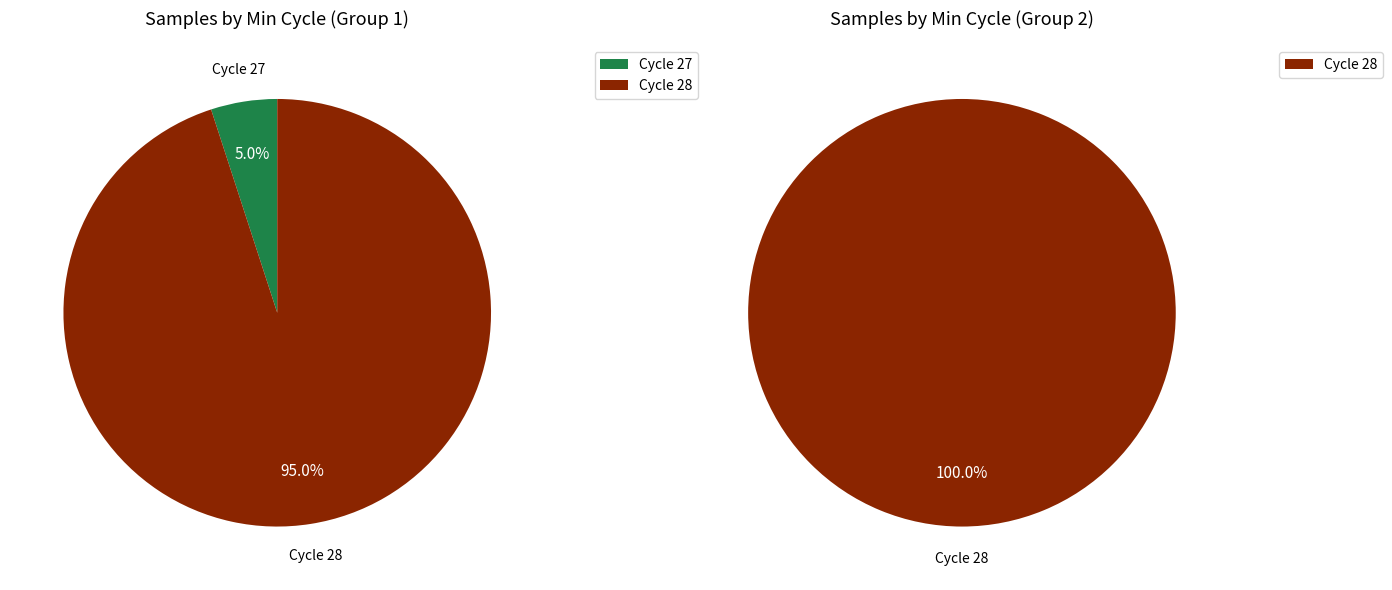

The 13 slice represents 9% of the pie. True or false?

False